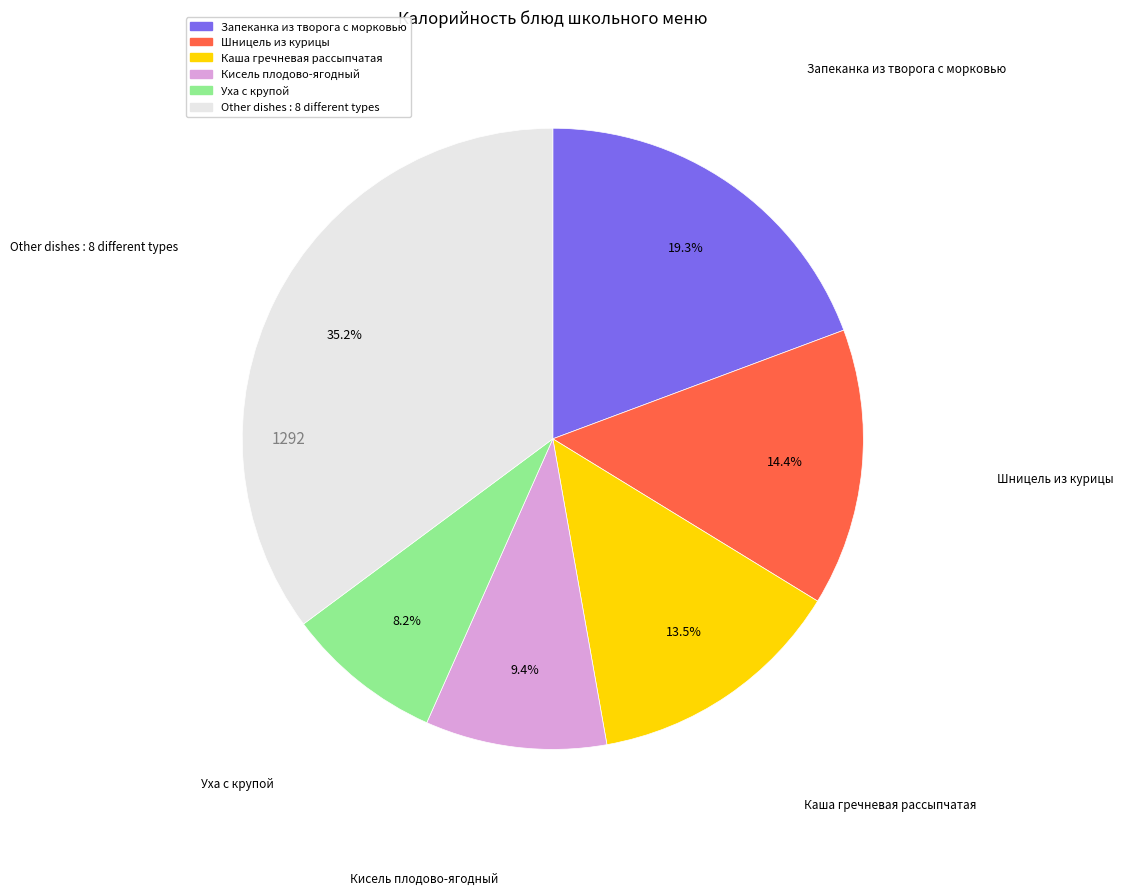

Is there a majority slice in this chart?

No